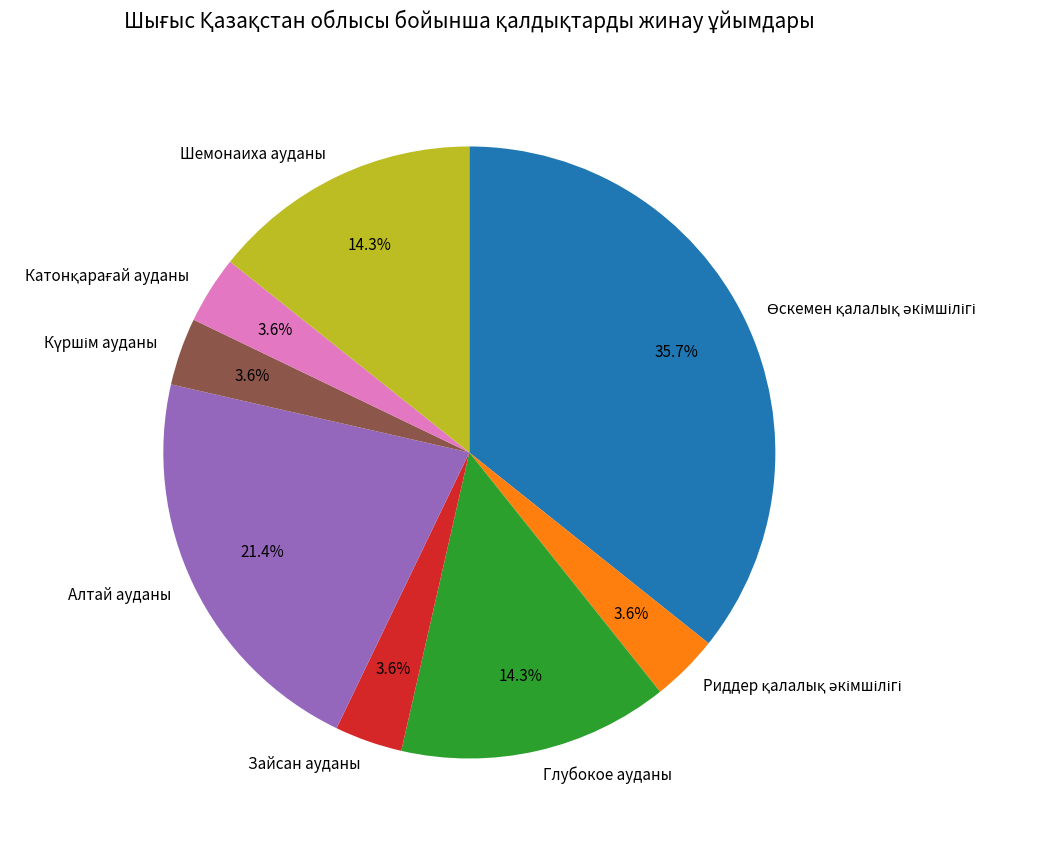

What percentage is NOT represented by Зайсан ауданы?

96.4%